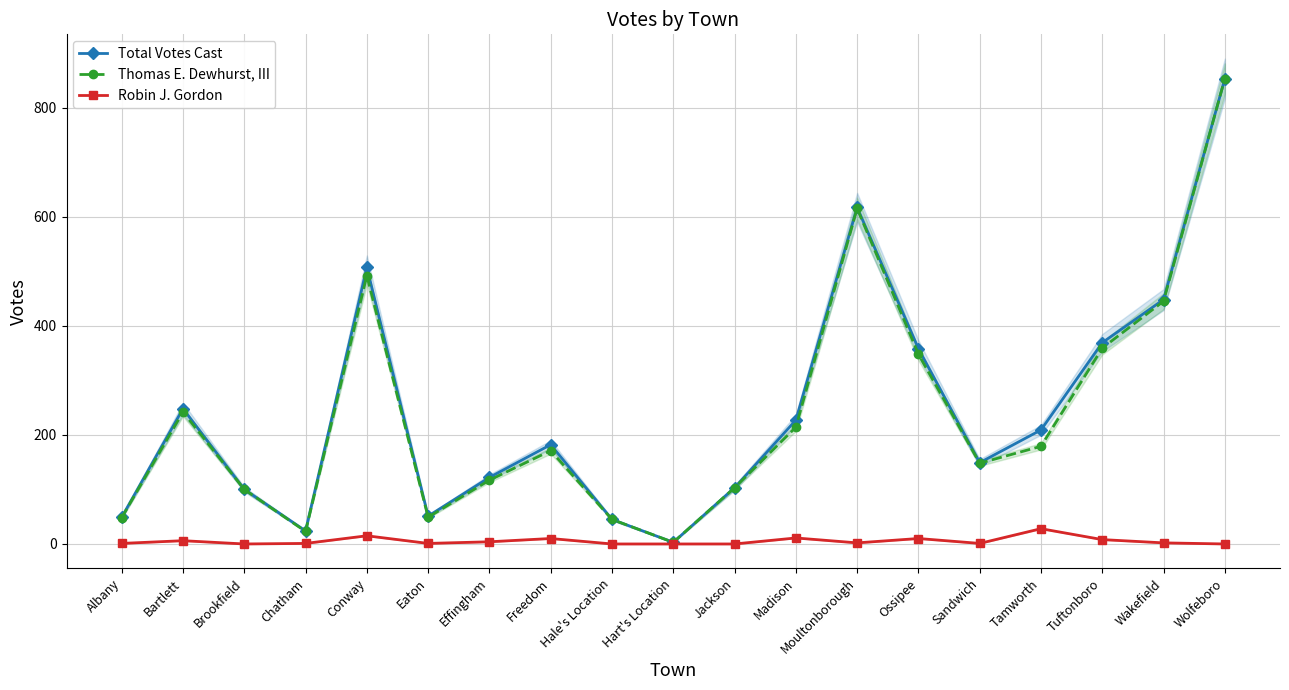

What is the sum of the Robin J. Gordon values at Ossipee and Hale's Location?

10